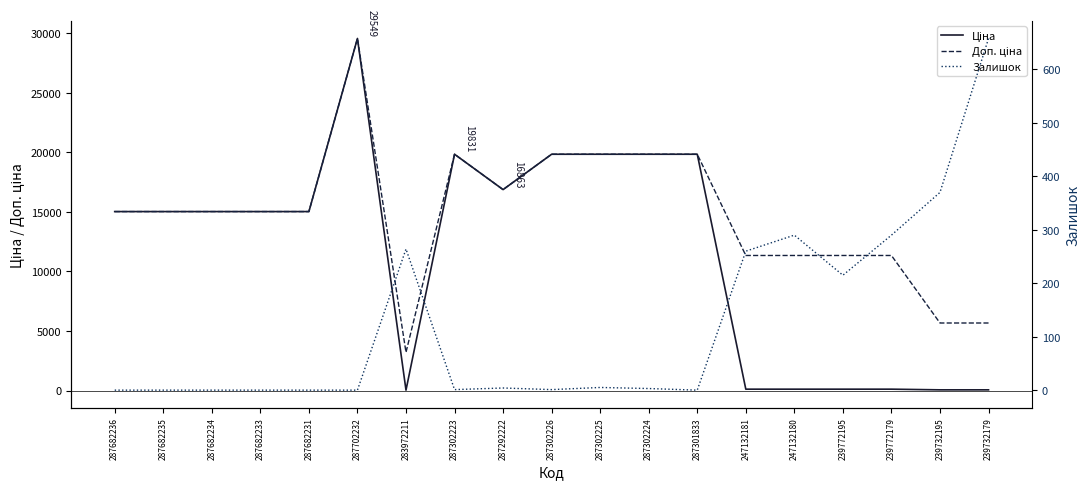

What is the value of the Ціна point at the 4th from the left?

15019.2